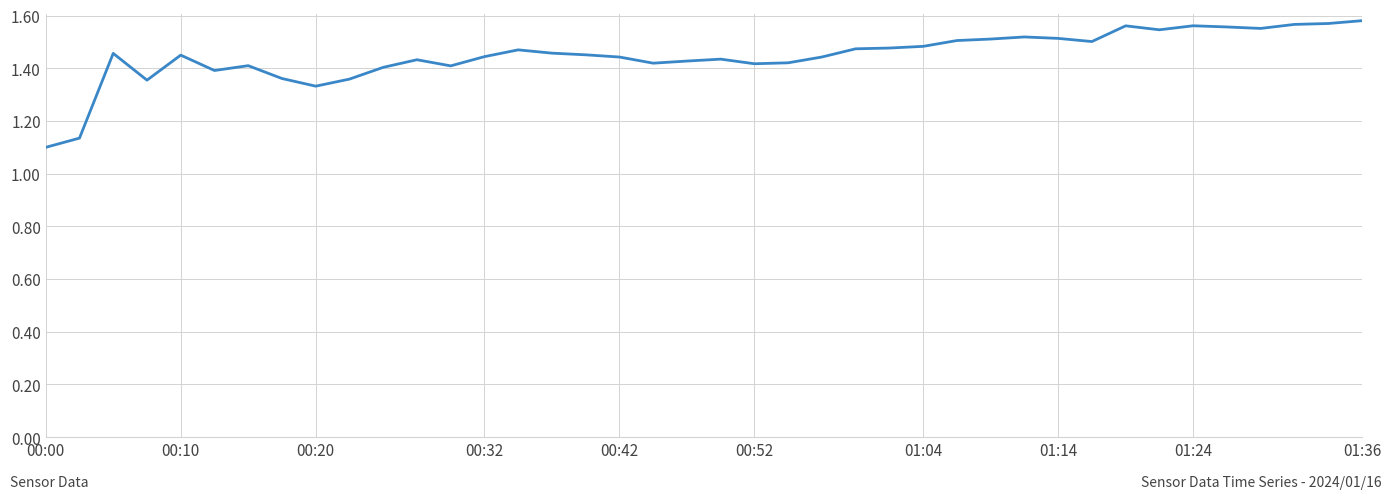

What is the difference between the maximum and minimum values?

0.5